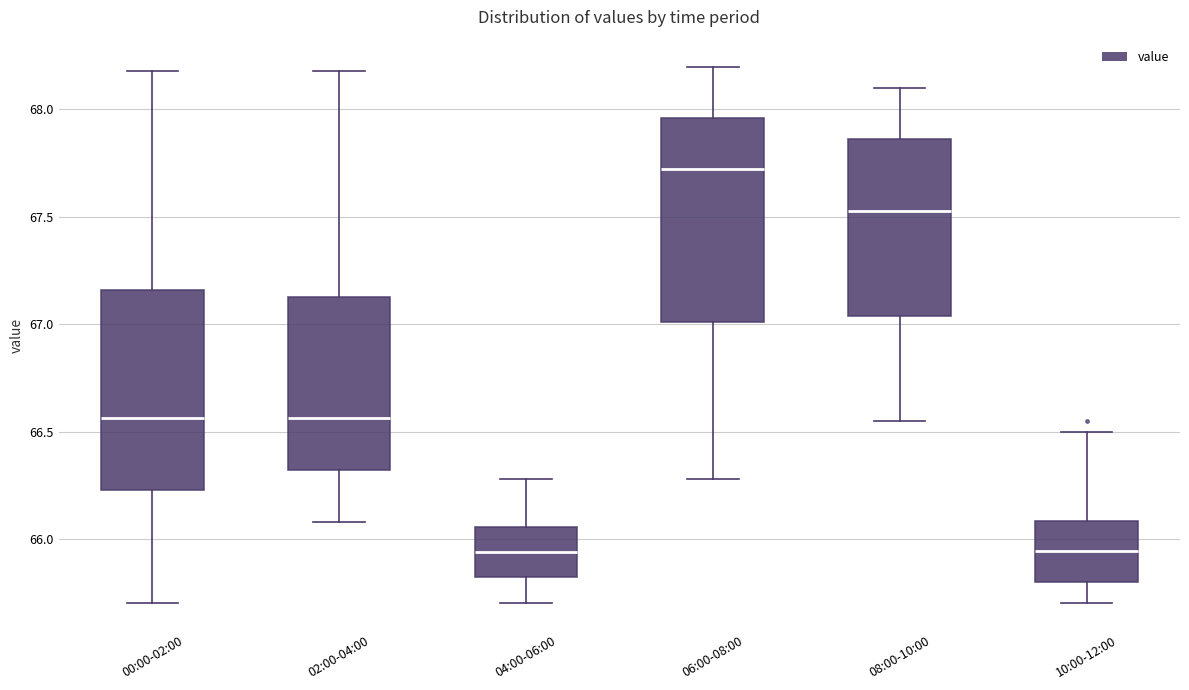

Which box has the highest median line?

06:00-08:00